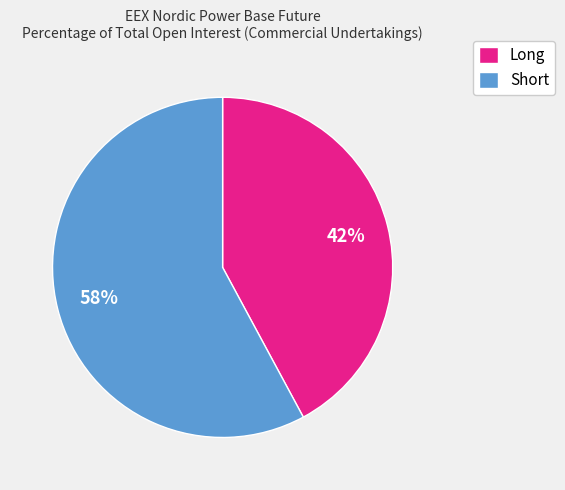

Between Short and Long, which is larger?

Short